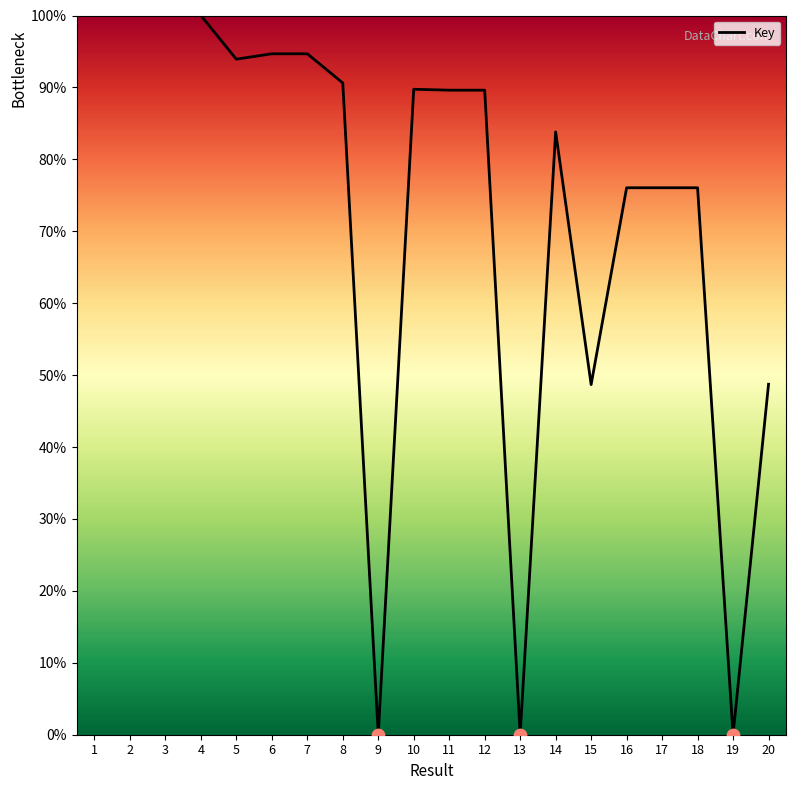

What is the change in value from 1 to 9?

-100.0